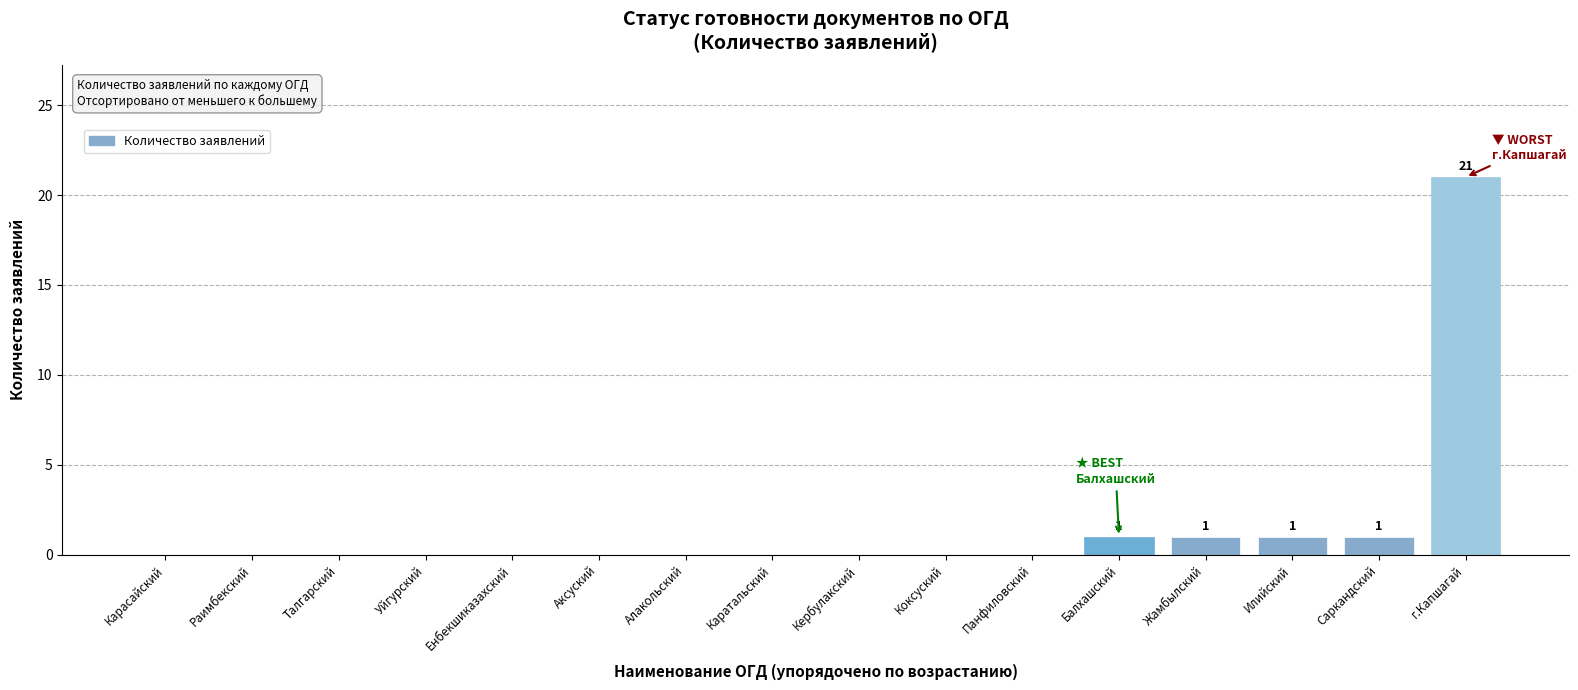

Is it true that the value at Балхашский is 1?

True